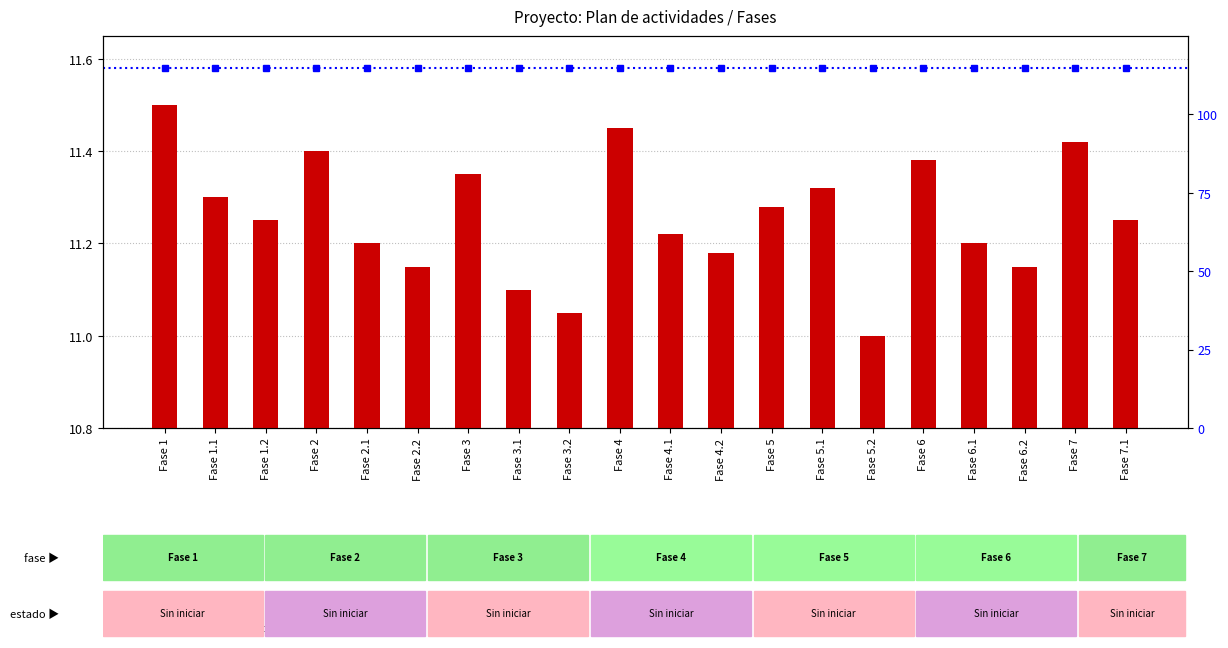

Rank the categories by value from highest to lowest.

Fase 1, Fase 4, Fase 7, Fase 2, Fase 6, Fase 3, Fase 5.1, Fase 1.1, Fase 5, Fase 1.2, Fase 7.1, Fase 4.1, Fase 2.1, Fase 6.1, Fase 4.2, Fase 2.2, Fase 6.2, Fase 3.1, Fase 3.2, Fase 5.2